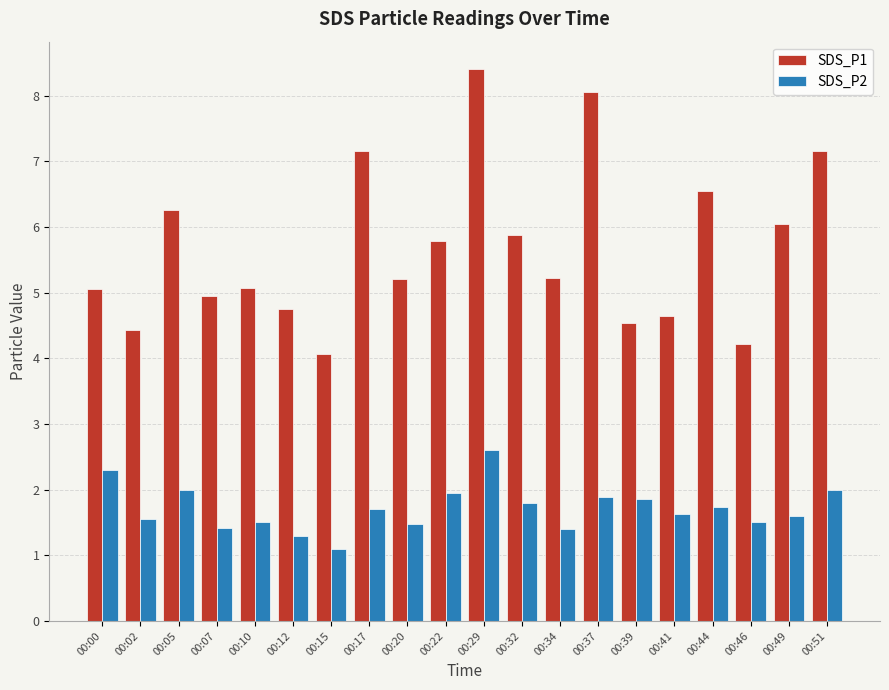

At which category does the chart reach its minimum across all series?

00:15